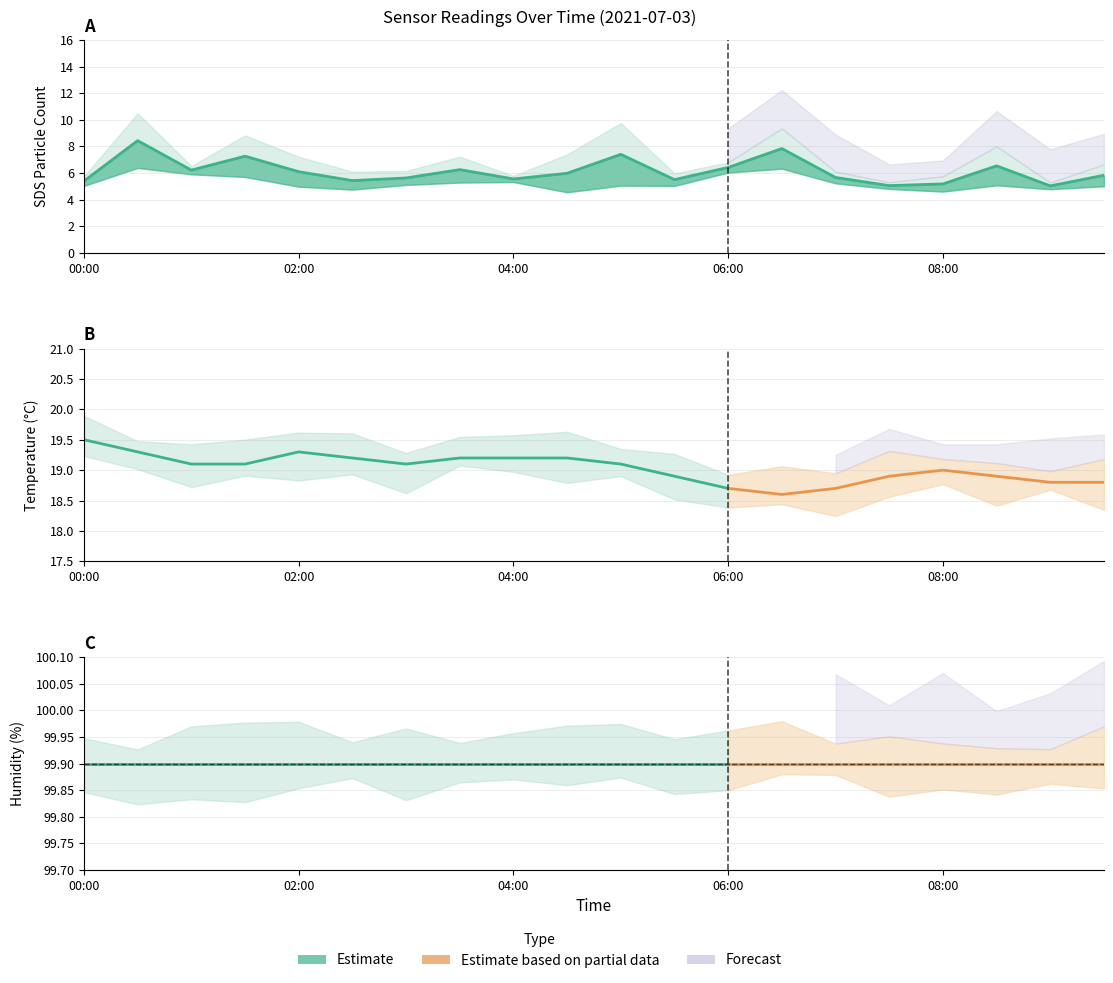

How many values in the Temp series exceed 19?

11